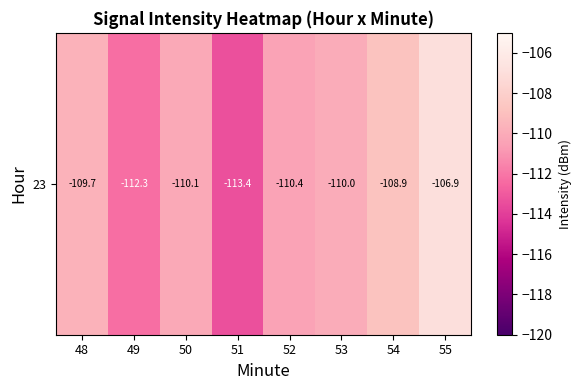

Which category has the highest value across all series?

55